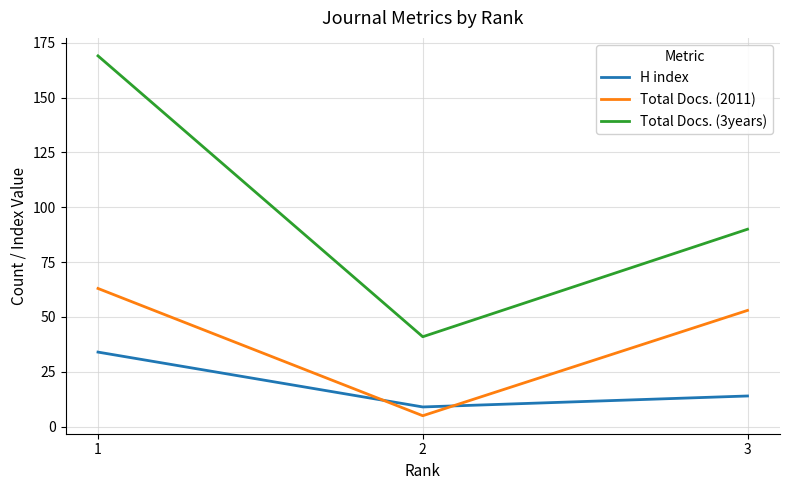

What is the difference between the second highest and minimum values in the Total Docs. (2011) series?

48